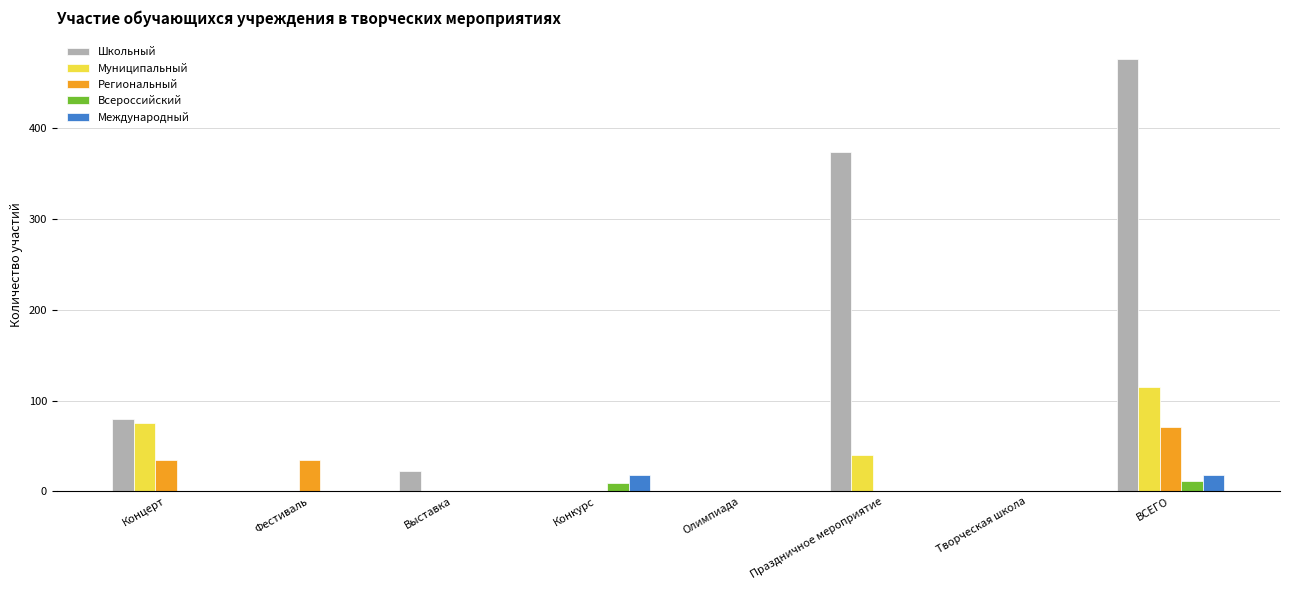

What is the total value across all series at Концерт?

190